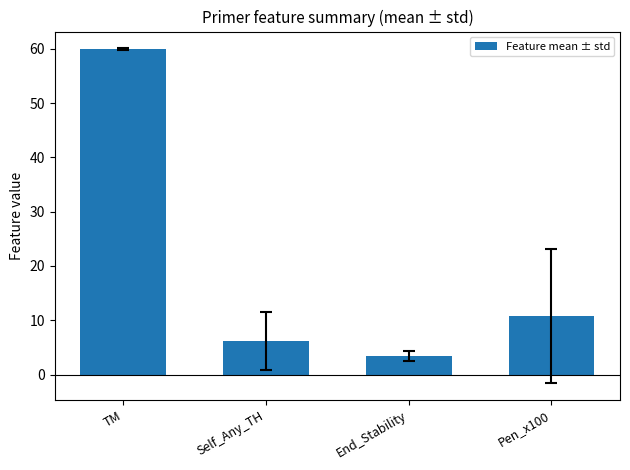

List the labels in order of value, smallest first.

End_Stability, Self_Any_TH, Pen_x100, TM